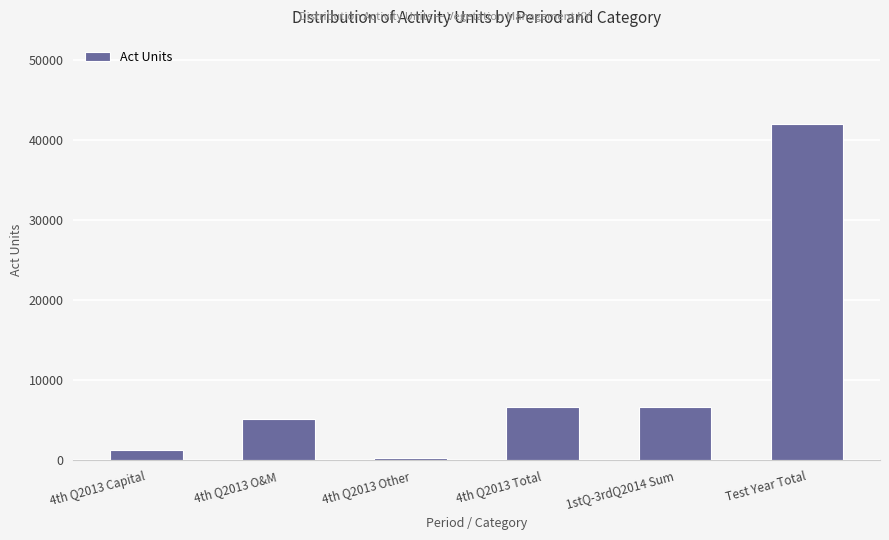

How many bars are there in total?

6